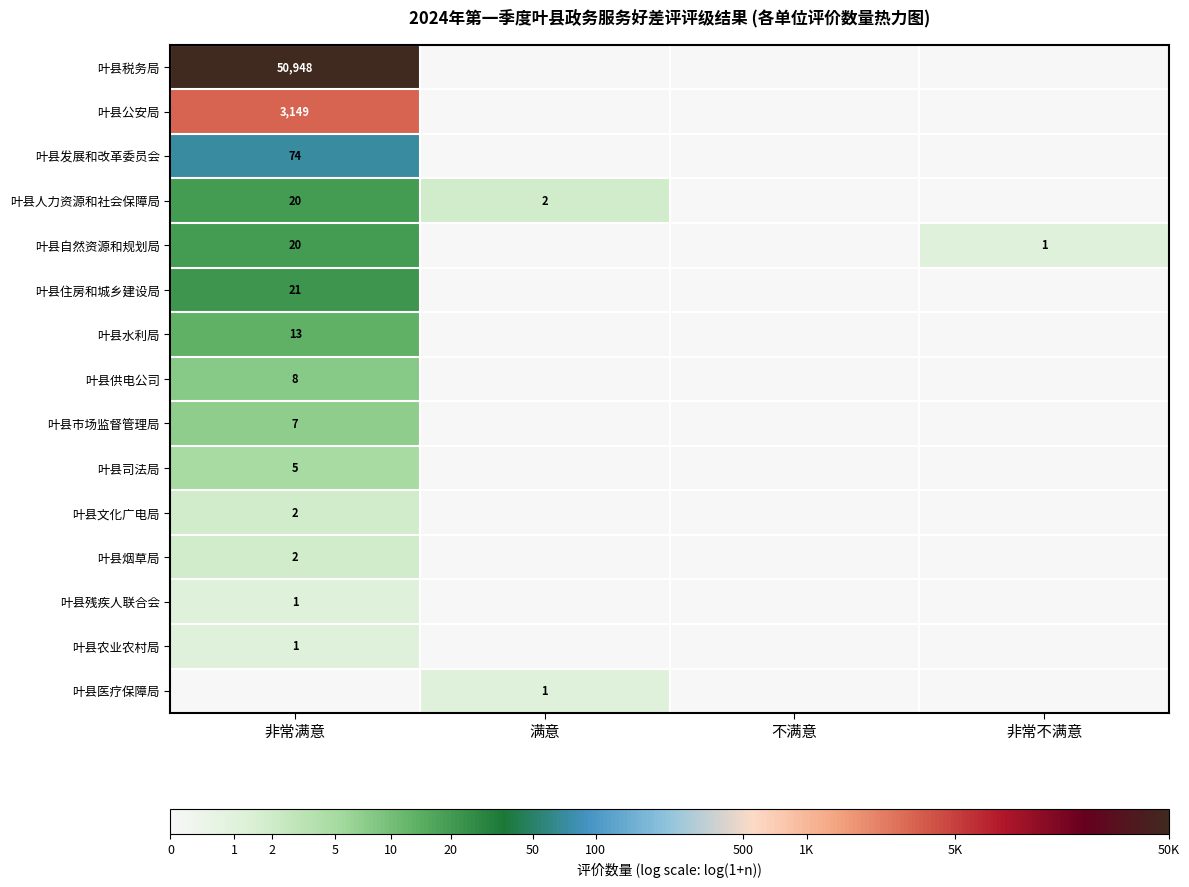

Is it true that 叶县住房和城乡建设局 equals 30 at 非常满意?

False